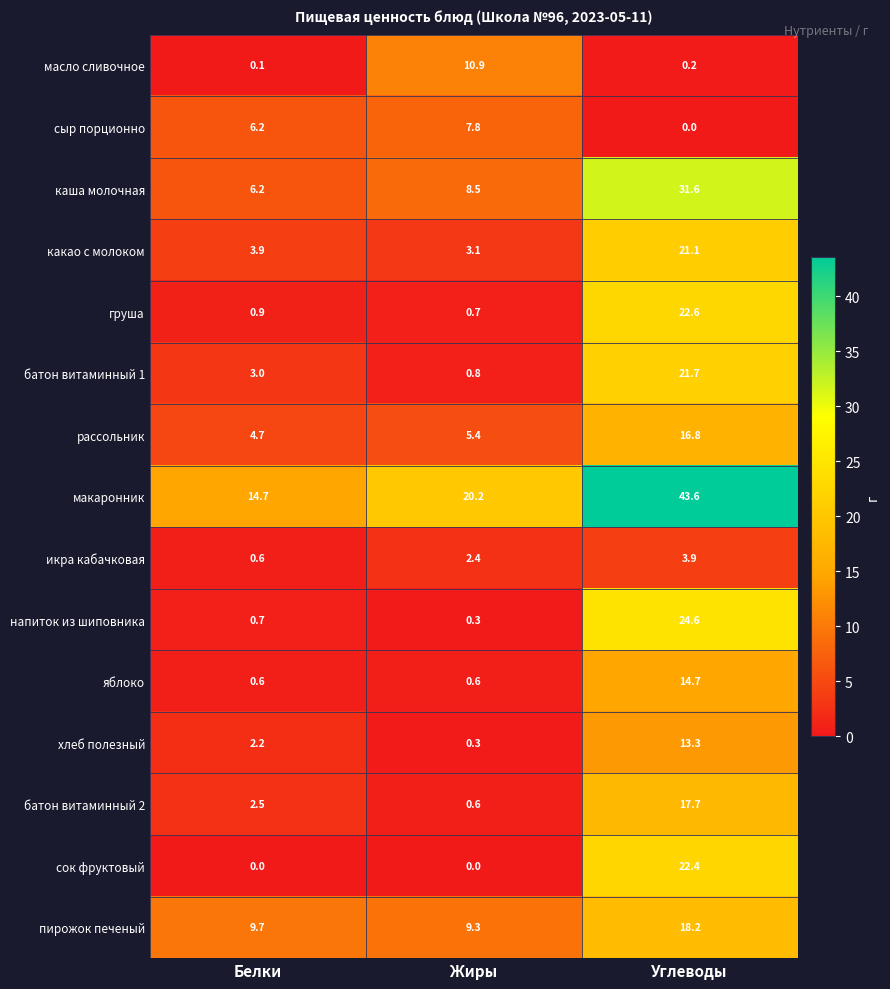

The груша series shows 0.9 at Белки. True or false?

True